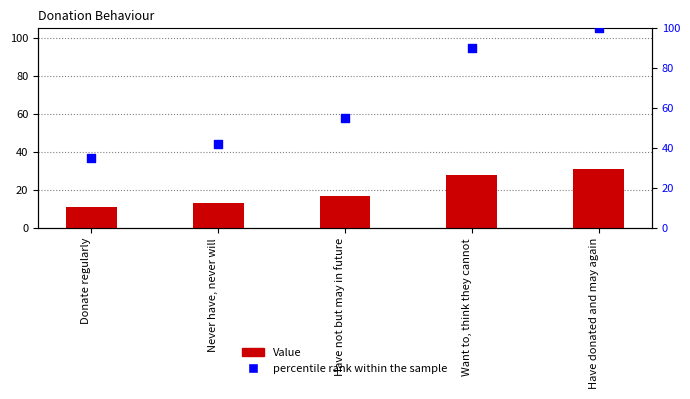

Which series has the largest total across all categories?

percentile rank within the sample